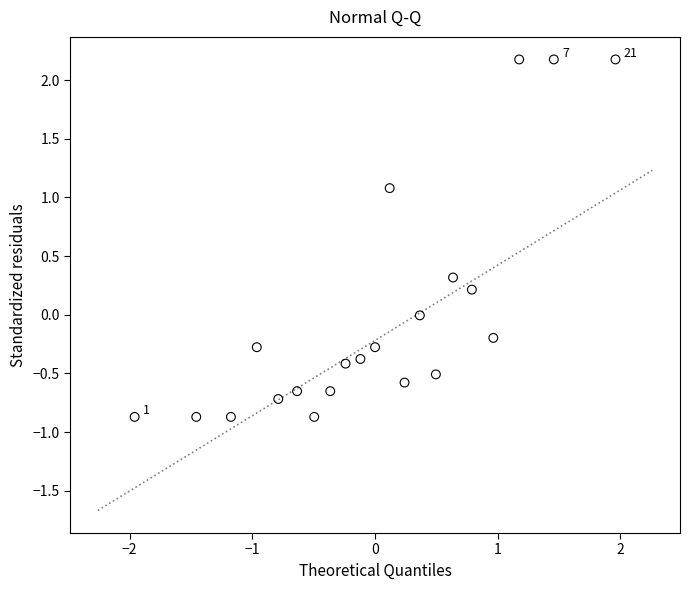

What is the range of X values (max minus min)?

3.9